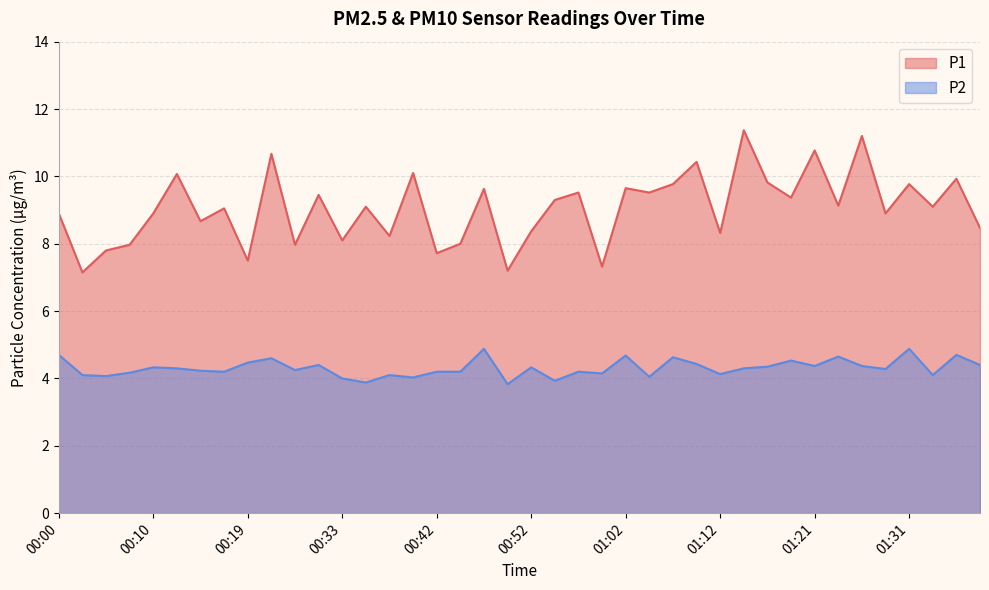

True or false: P2 has more than 0 interior local peaks.

True